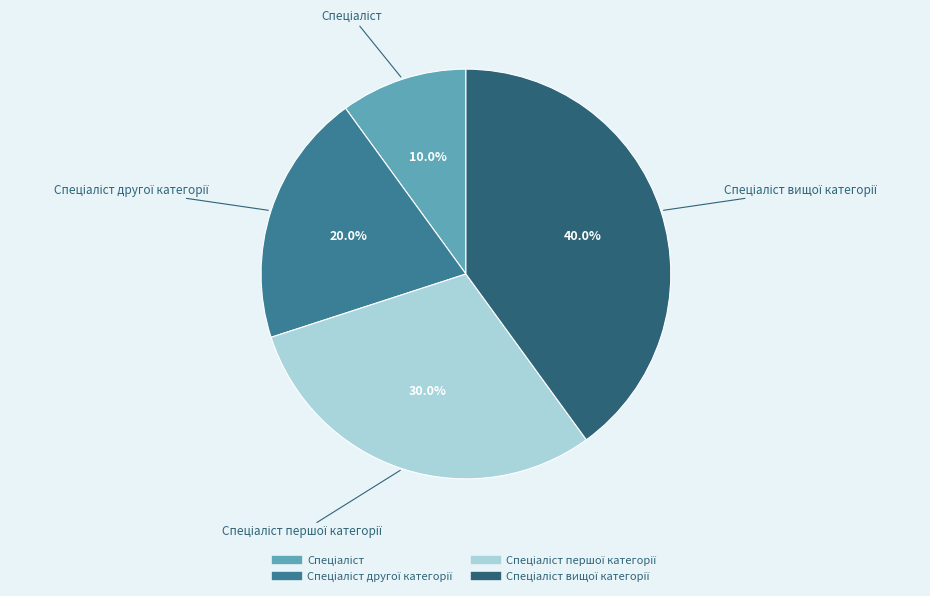

To the nearest percent, what is the difference between the largest and smallest slice percentages?

30%